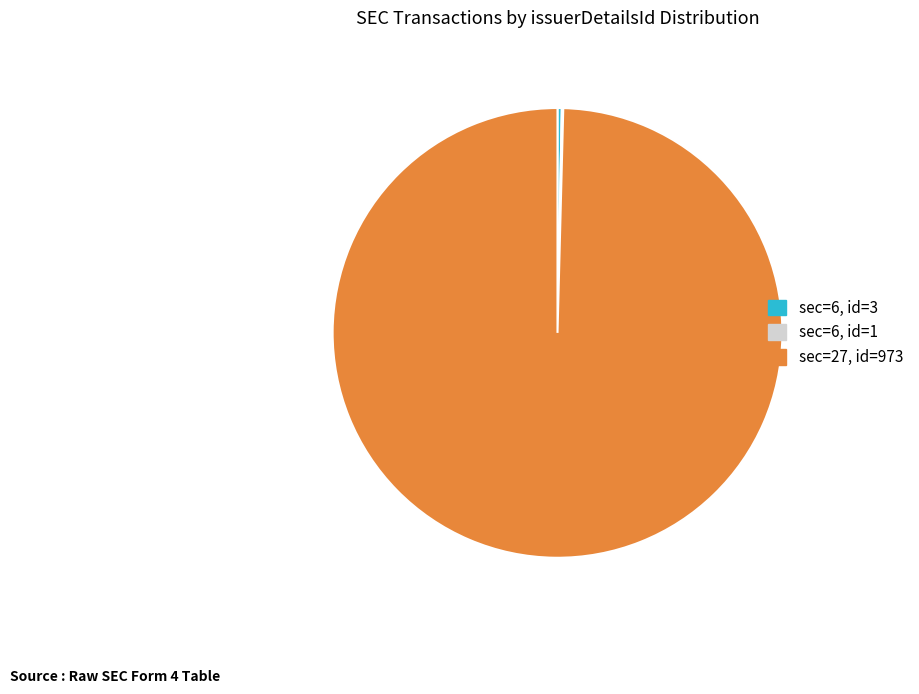

Is there any slice that represents more than half of the pie?

Yes